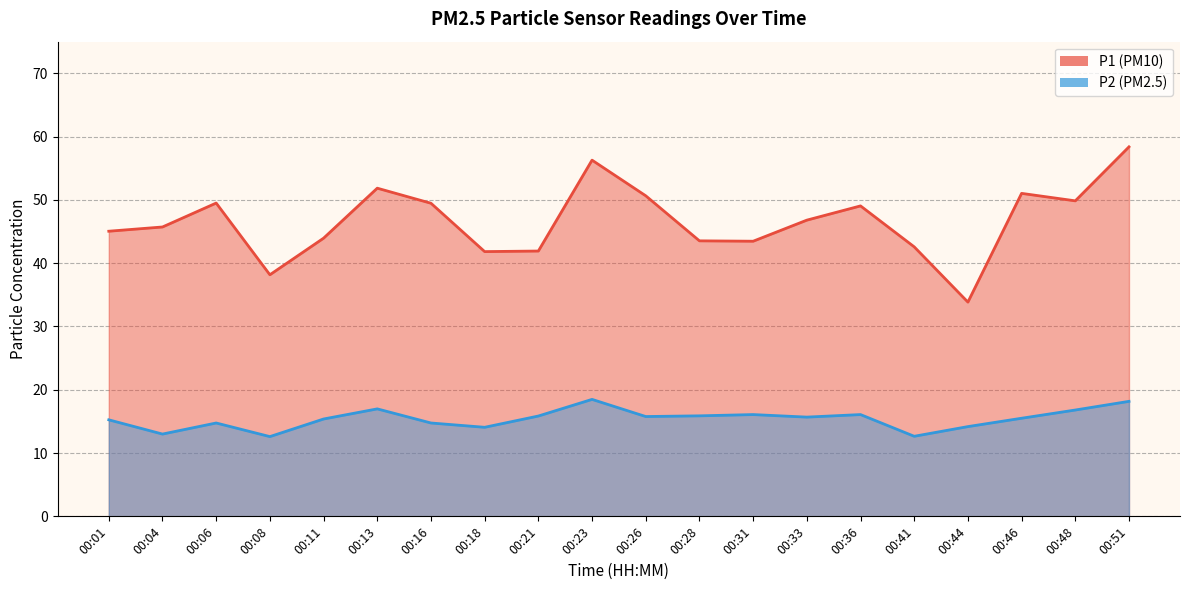

Reading left to right, list all the values displayed in this chart.

P1: 45.0	45.7	49.5	38.2	44.0	51.9	49.5	41.8	41.9	56.3	50.6	43.5	43.5	46.8	49.0	42.6	33.9	51.0	49.9	58.4
P2: 15.2	13.0	14.8	12.6	15.4	17.0	14.8	14.1	15.8	18.5	15.8	15.9	16.1	15.7	16.1	12.7	14.2	15.5	16.8	18.2